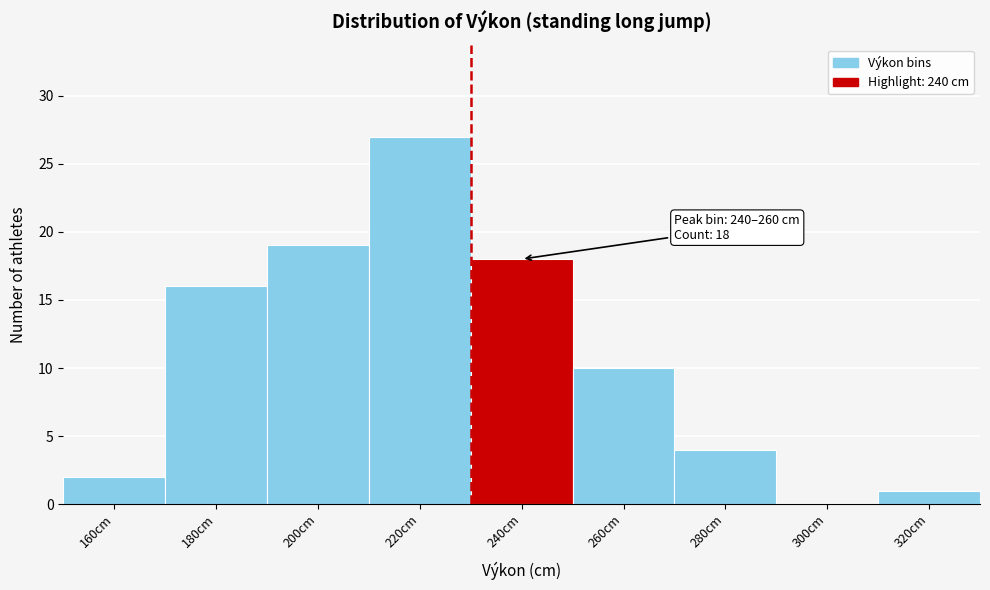

Reading left to right, list all the values displayed in this chart.

160cm=2	180cm=16	200cm=19	220cm=27	240cm=18	260cm=10	280cm=4	300cm=0	320cm=1